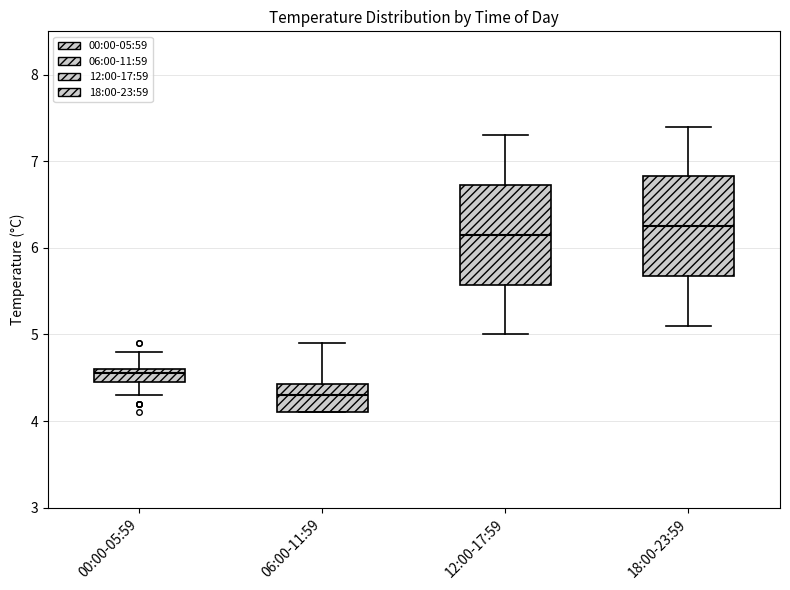

Where is the lower edge of the box for 00:00-05:59 on the y-axis? The values are not printed on the chart, so give them approximately, as read against the axis.

4.5